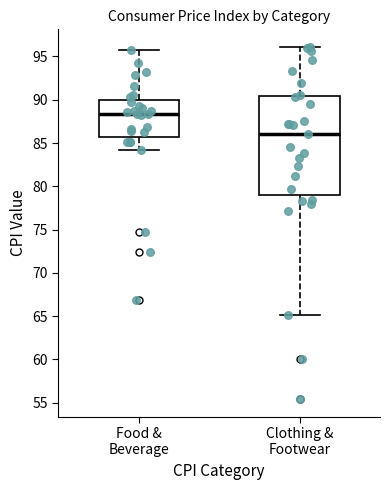

Where is the upper edge of the box for Food & Beverage on the y-axis? The values are not printed on the chart, so give them approximately, as read against the axis.

90.0